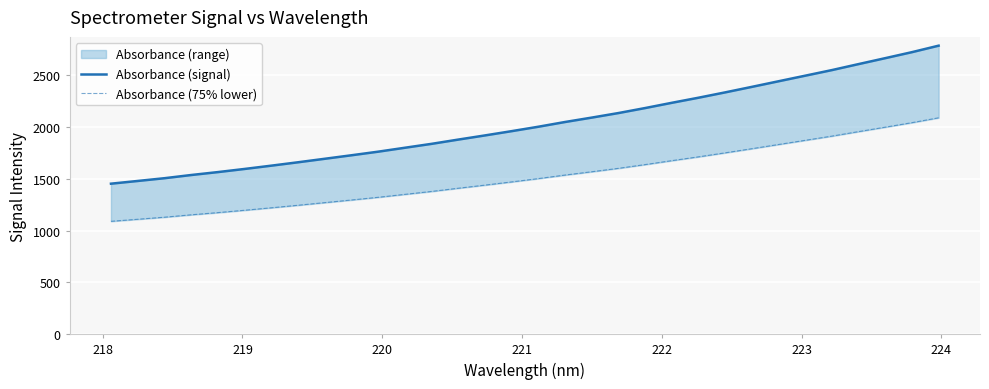

True or false: Absorbance (signal) and Absorbance (75% lower) intersect in this chart.

False